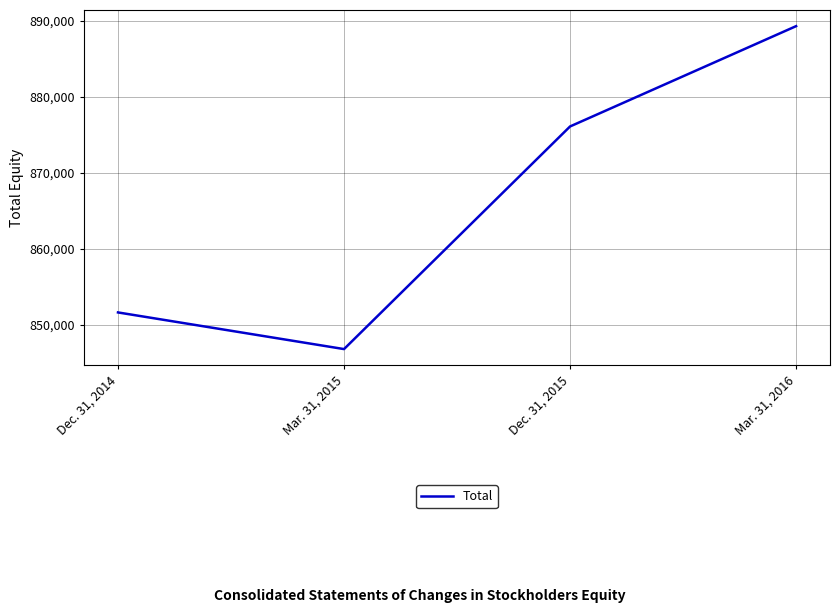

Is this an area chart (filled region under the line)?

No